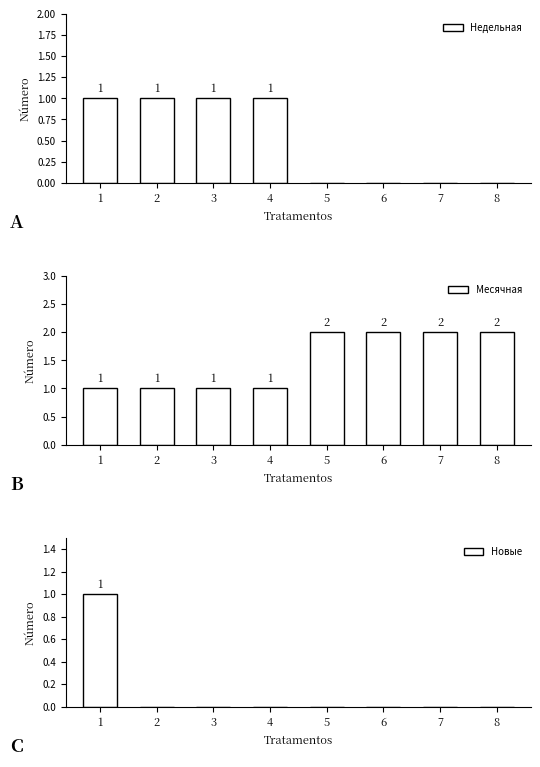

Reading right to left, transcribe all the data shown in this chart.

Недельная: 8=0	7=0	6=0	5=0	4=1	3=1	2=1	1=1
Месячная: 8=2	7=2	6=2	5=2	4=1	3=1	2=1	1=1
Новые: 8=0	7=0	6=0	5=0	4=0	3=0	2=0	1=1